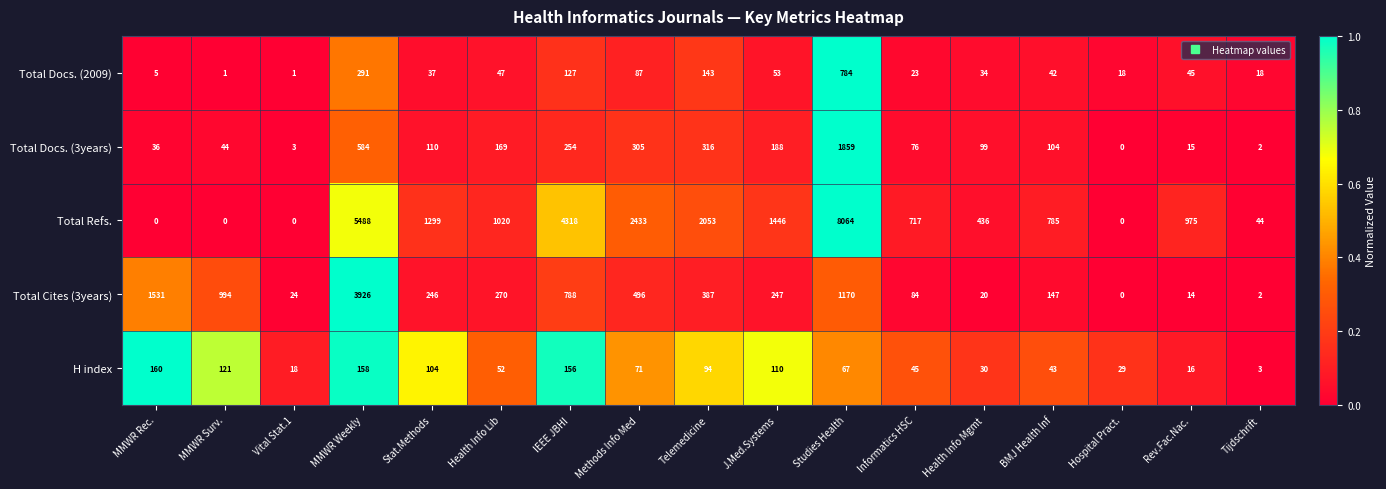

The Total Docs. (2009) series shows 37 at Stat.Methods. True or false?

True